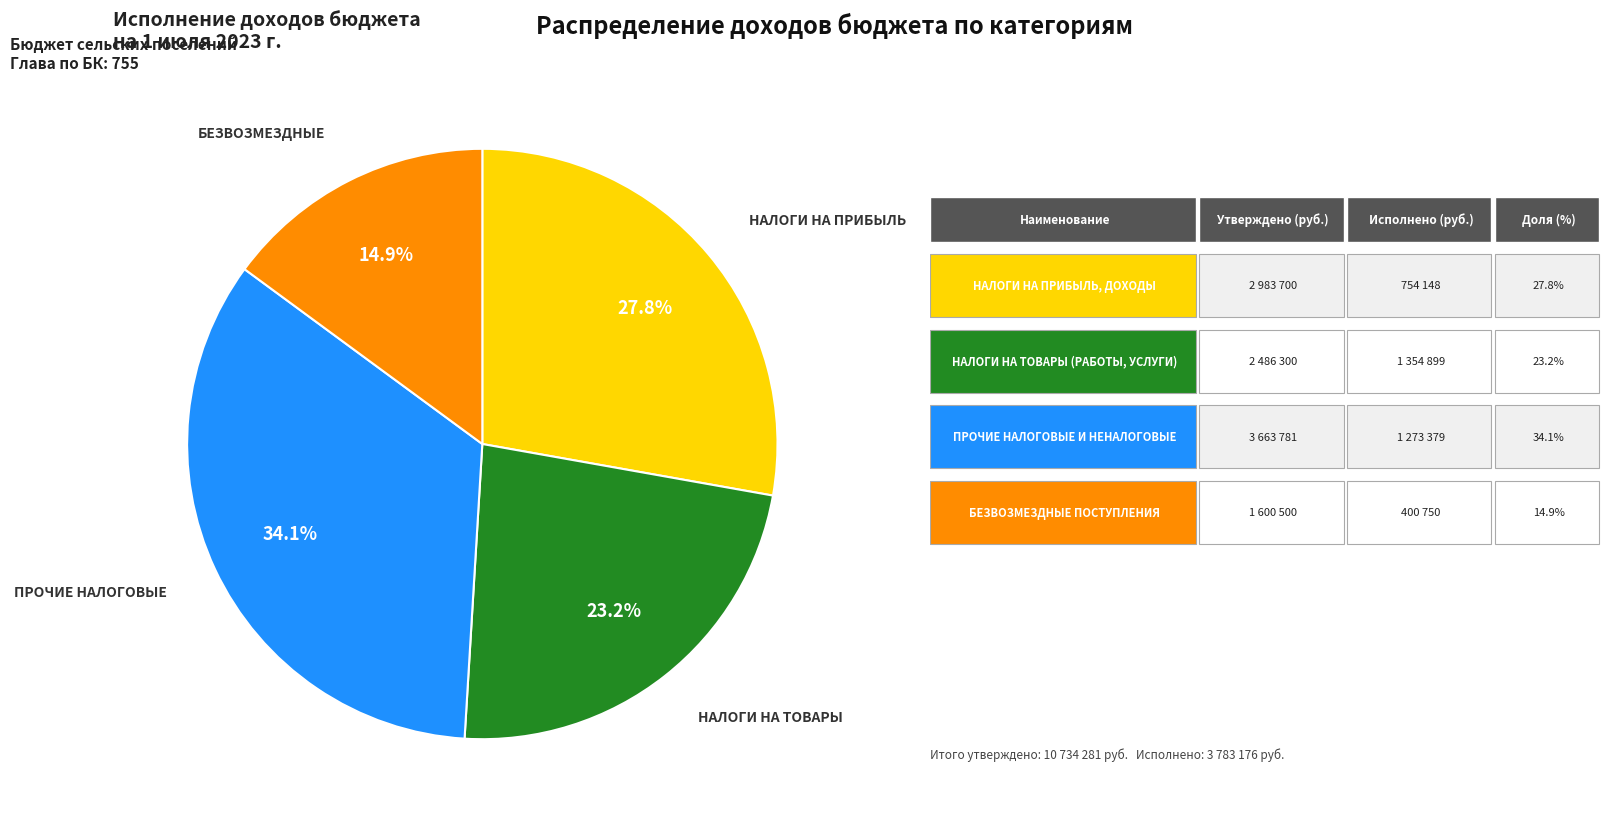

Is there any slice that represents more than half of the pie?

No